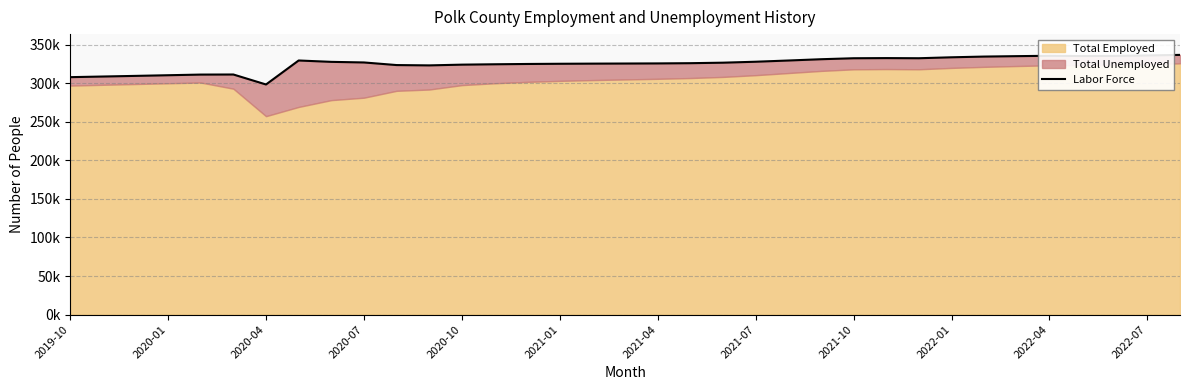

What is the value of the 20th point from the left?

325956